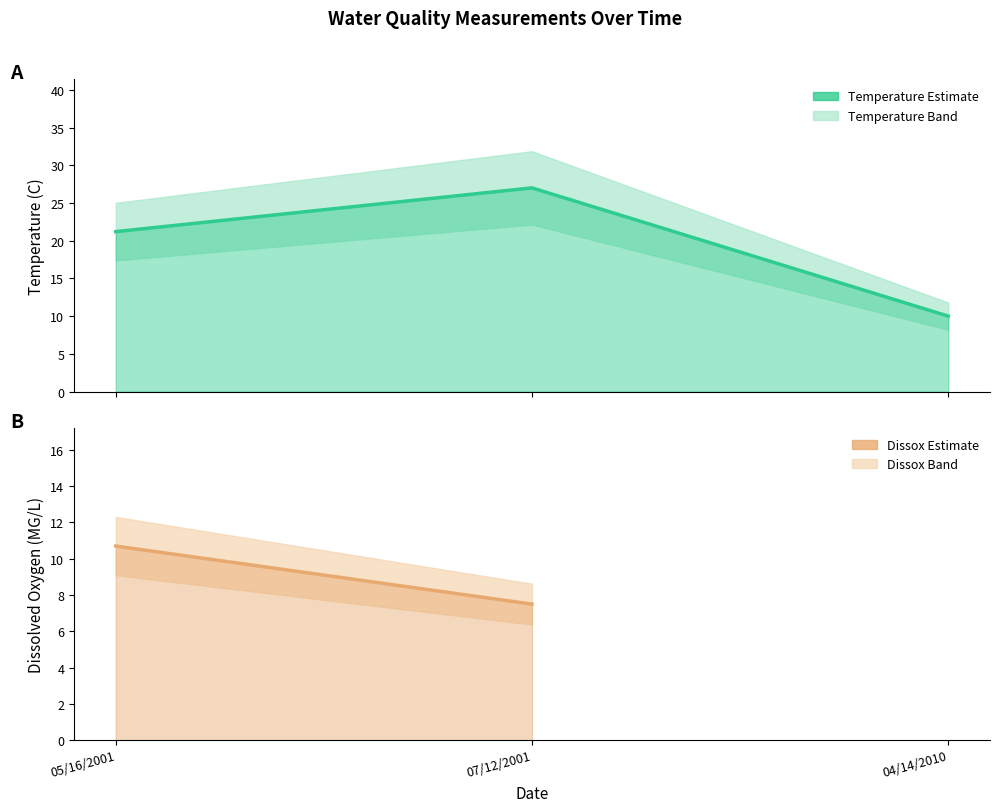

Does the chart have visible grid lines?

No